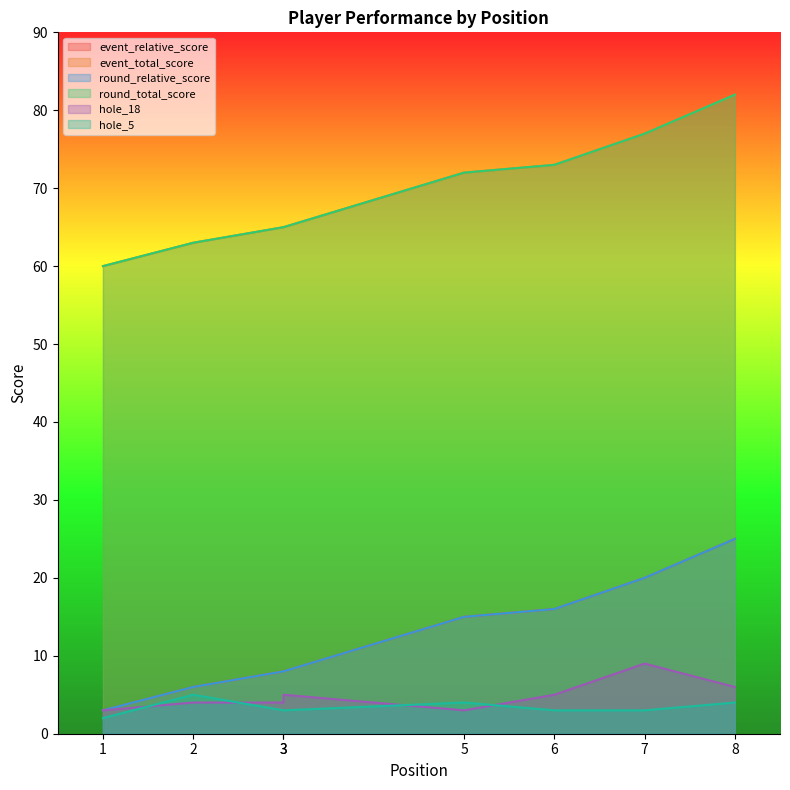

True or false: hole_18 and event_total_score cross at least once.

False